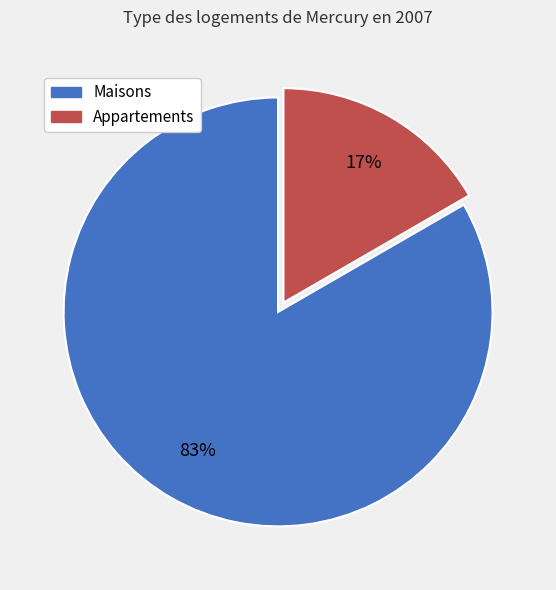

To the nearest percent, what is the average slice percentage?

50%